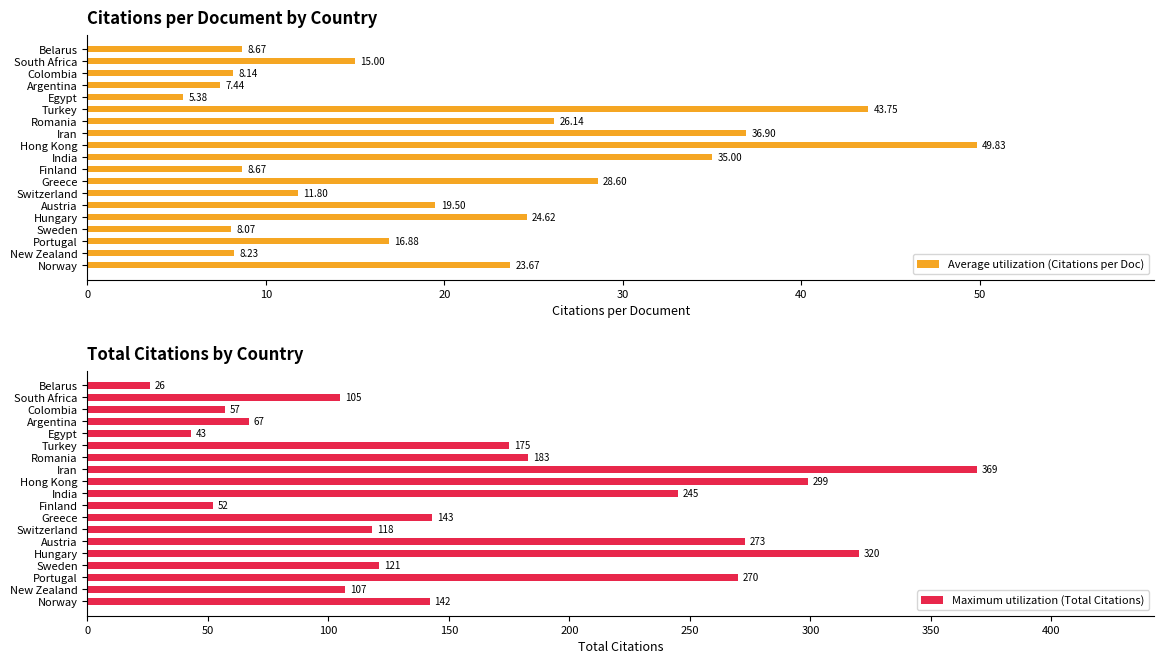

Where is Average utilization (Citations per Doc) nearest to the value 27?

Romania